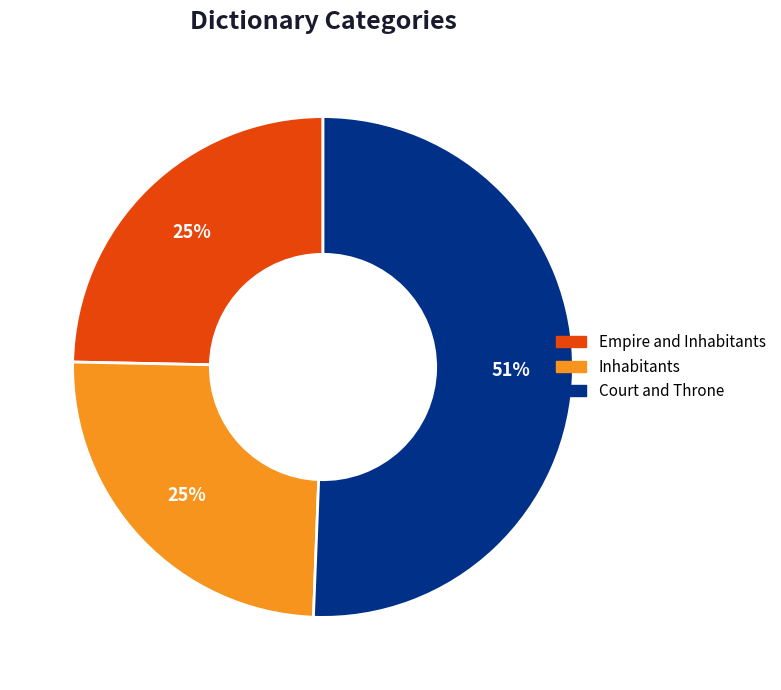

To the nearest percent, what is the combined percentage of Empire and Inhabitants and Court and Throne?

75%